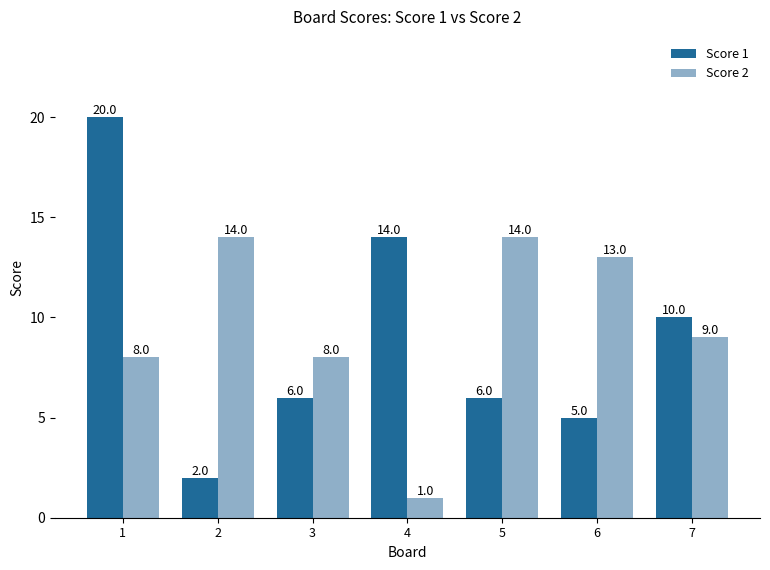

Reading right to left, list all the values displayed in this chart.

Score 1: 10	5	6	14	6	2	20
Score 2: 9	13	14	1	8	14	8